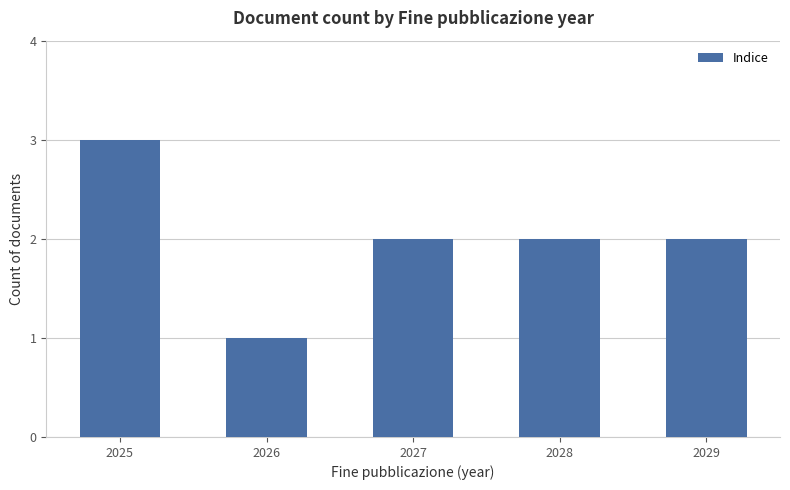

How many data points does each series have?

5